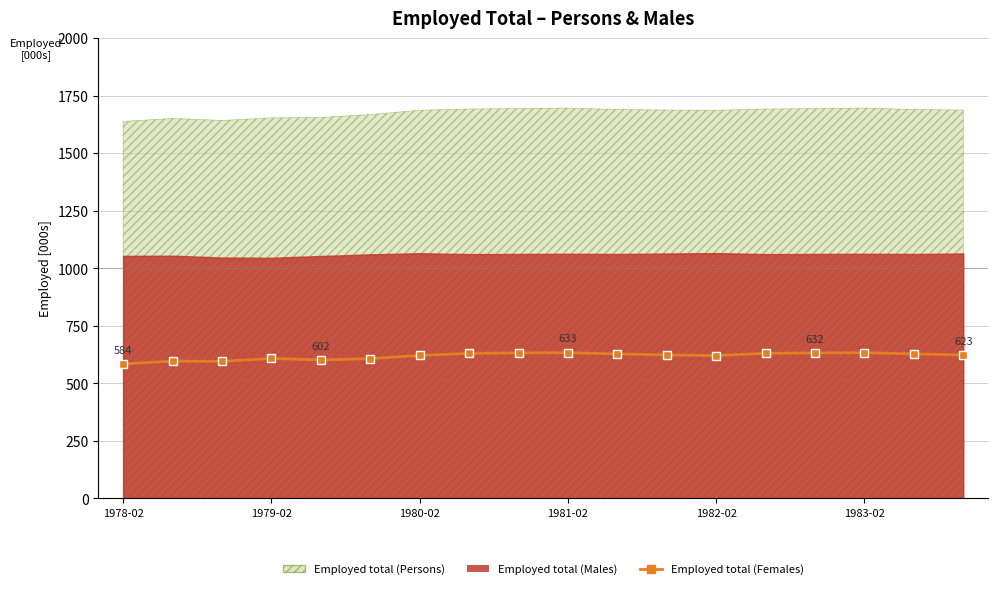

Which has a higher value, 1978-02 or 10?

10